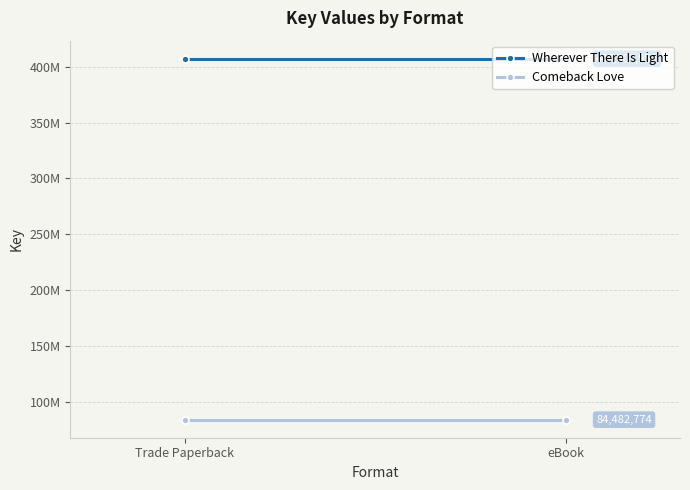

What is the value of the Wherever There Is Light point at the 2nd from the left?

407007952